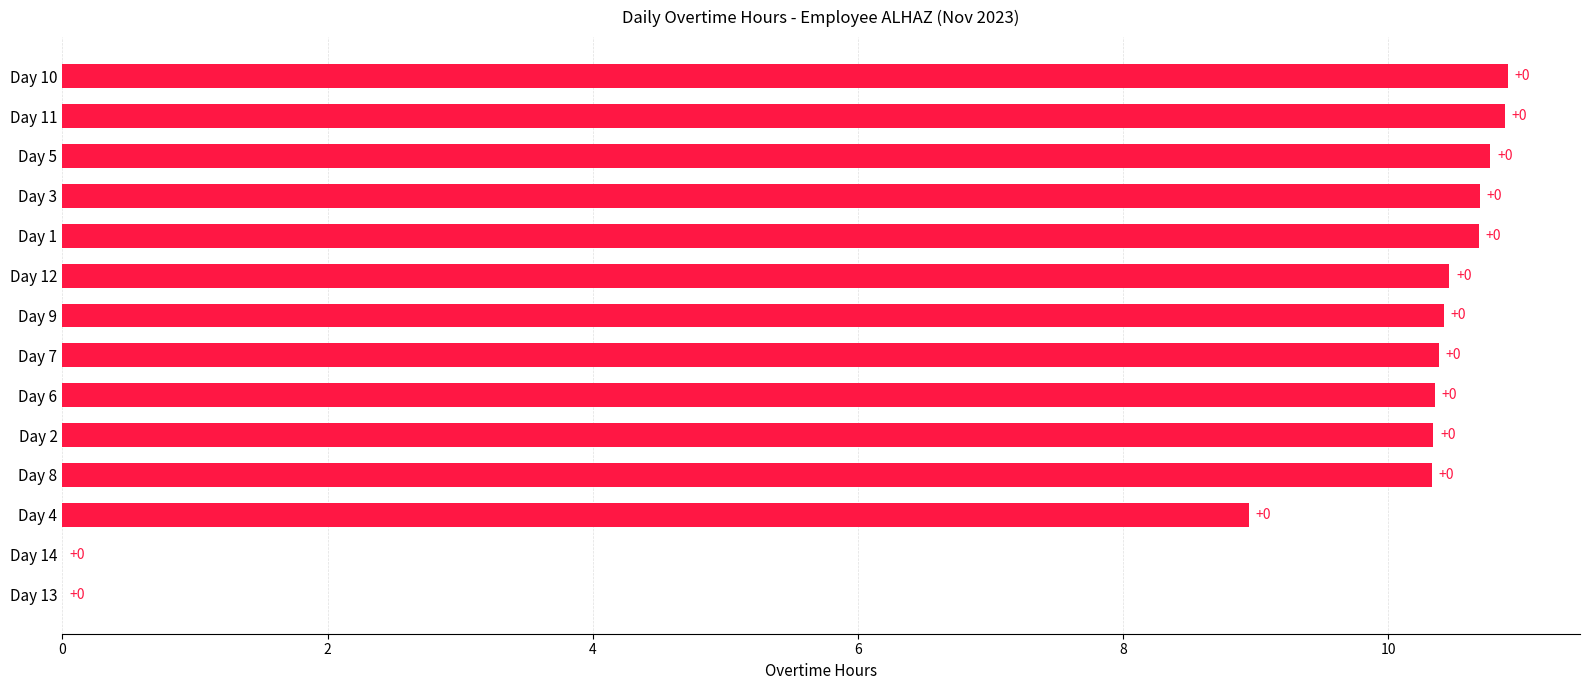

At which label is the value closest to 5?

Day 4